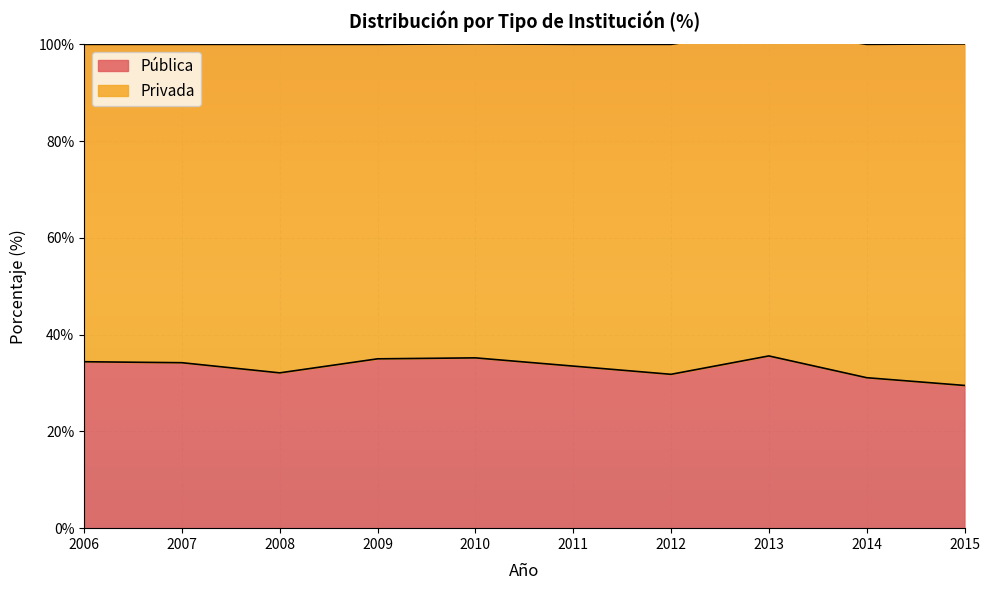

The value of Pública at 2013 is 35.6. True or false?

True